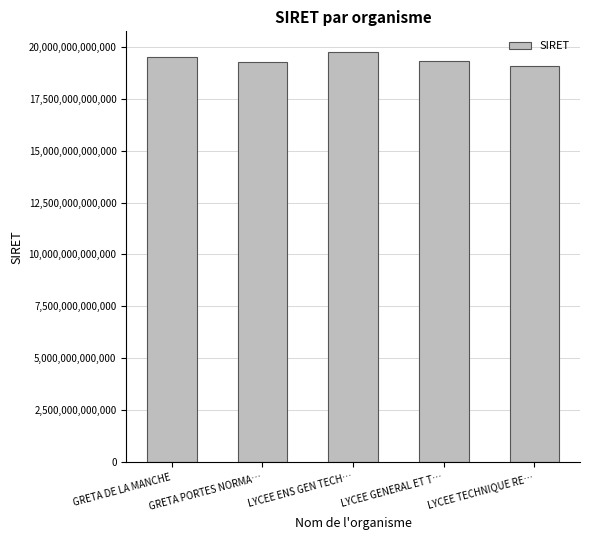

The value at GRETA DE LA MANCHE is 19501219000029. True or false?

True